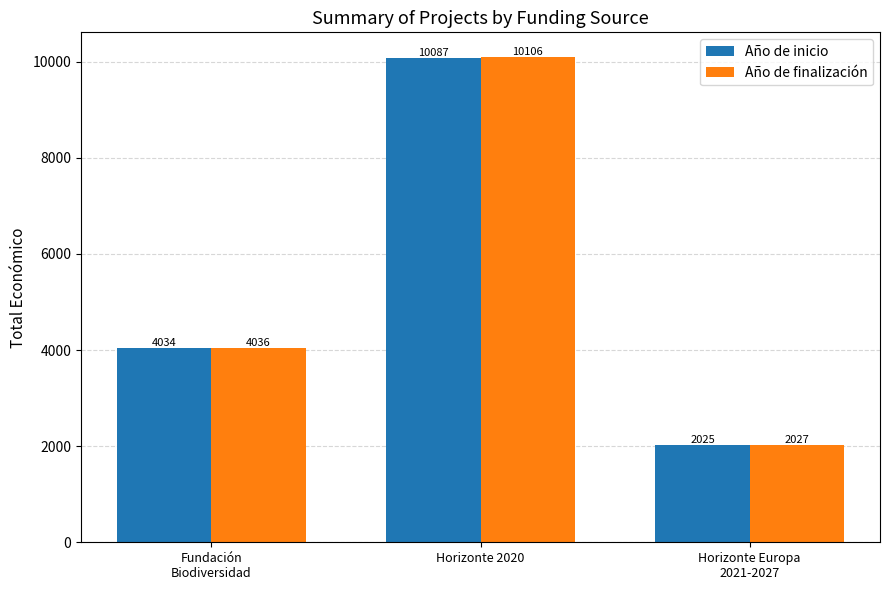

True or false: Año de inicio has a value of 2025 at Horizonte Europa
2021-2027.

True